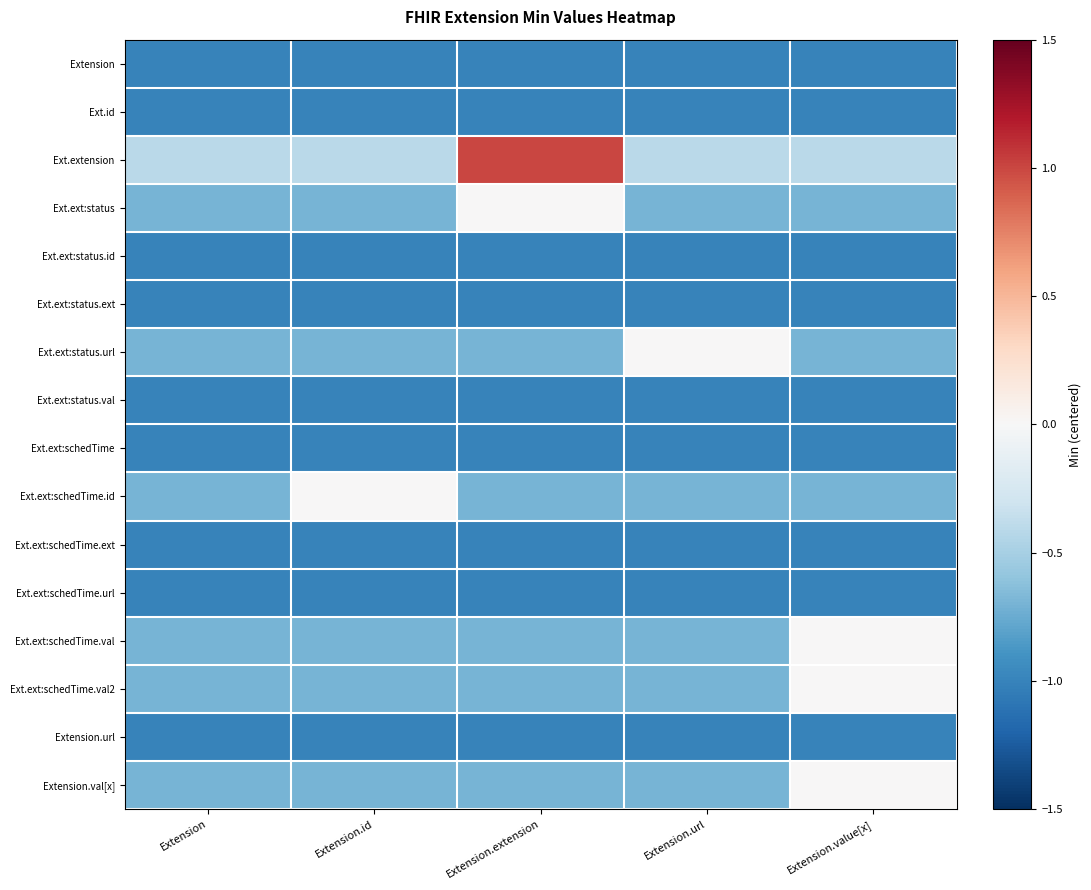

What is the greatest value displayed?

1.0